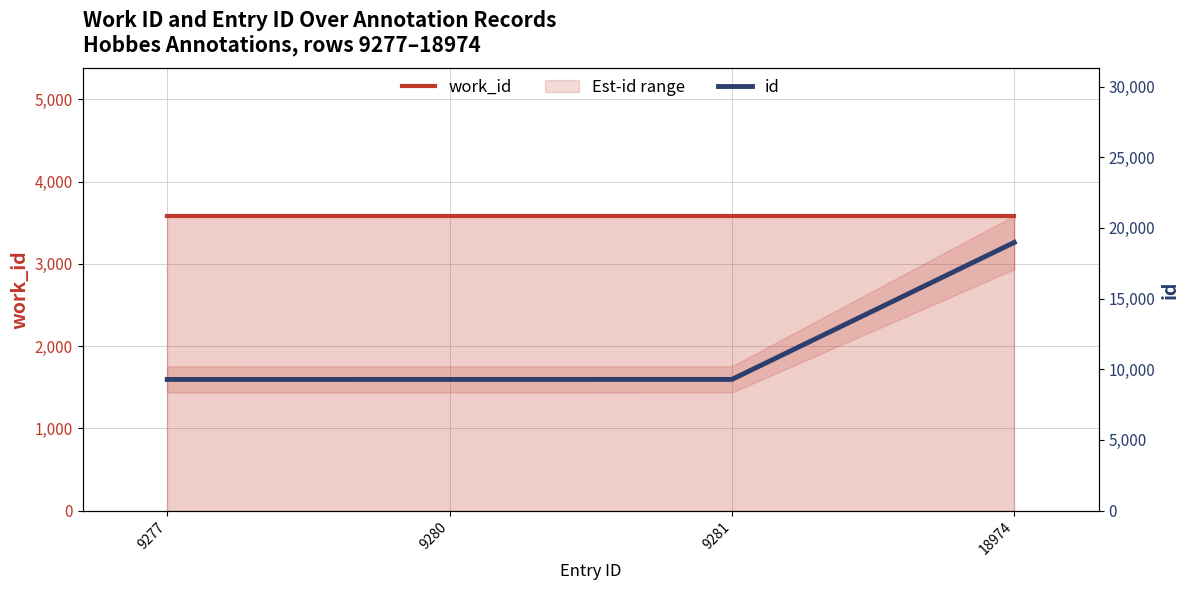

What is the minimum value shown in the chart?

3586